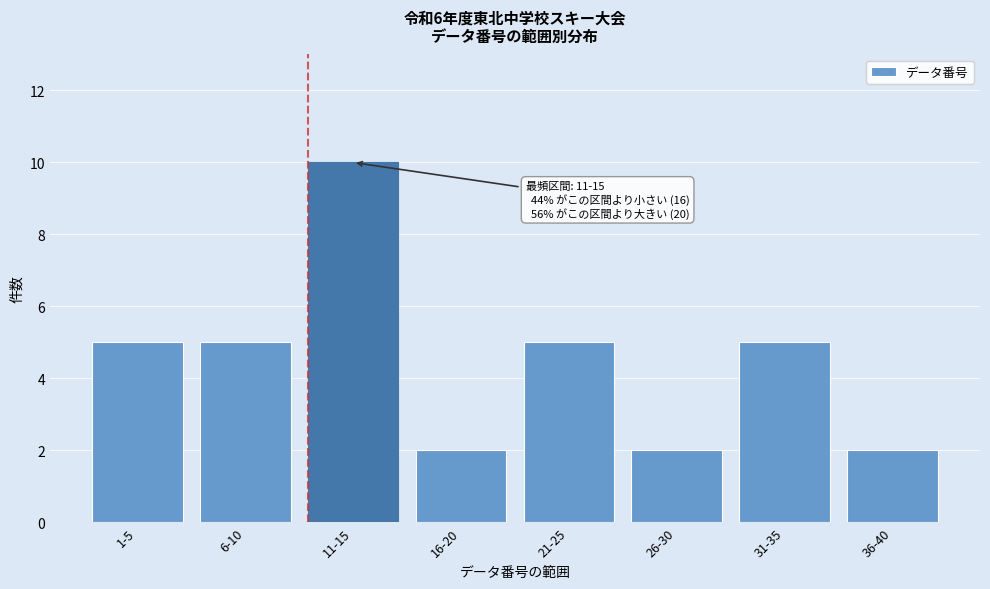

Reading right to left, transcribe all the data shown in this chart.

36-40=2	31-35=5	26-30=2	21-25=5	16-20=2	11-15=10	6-10=5	1-5=5